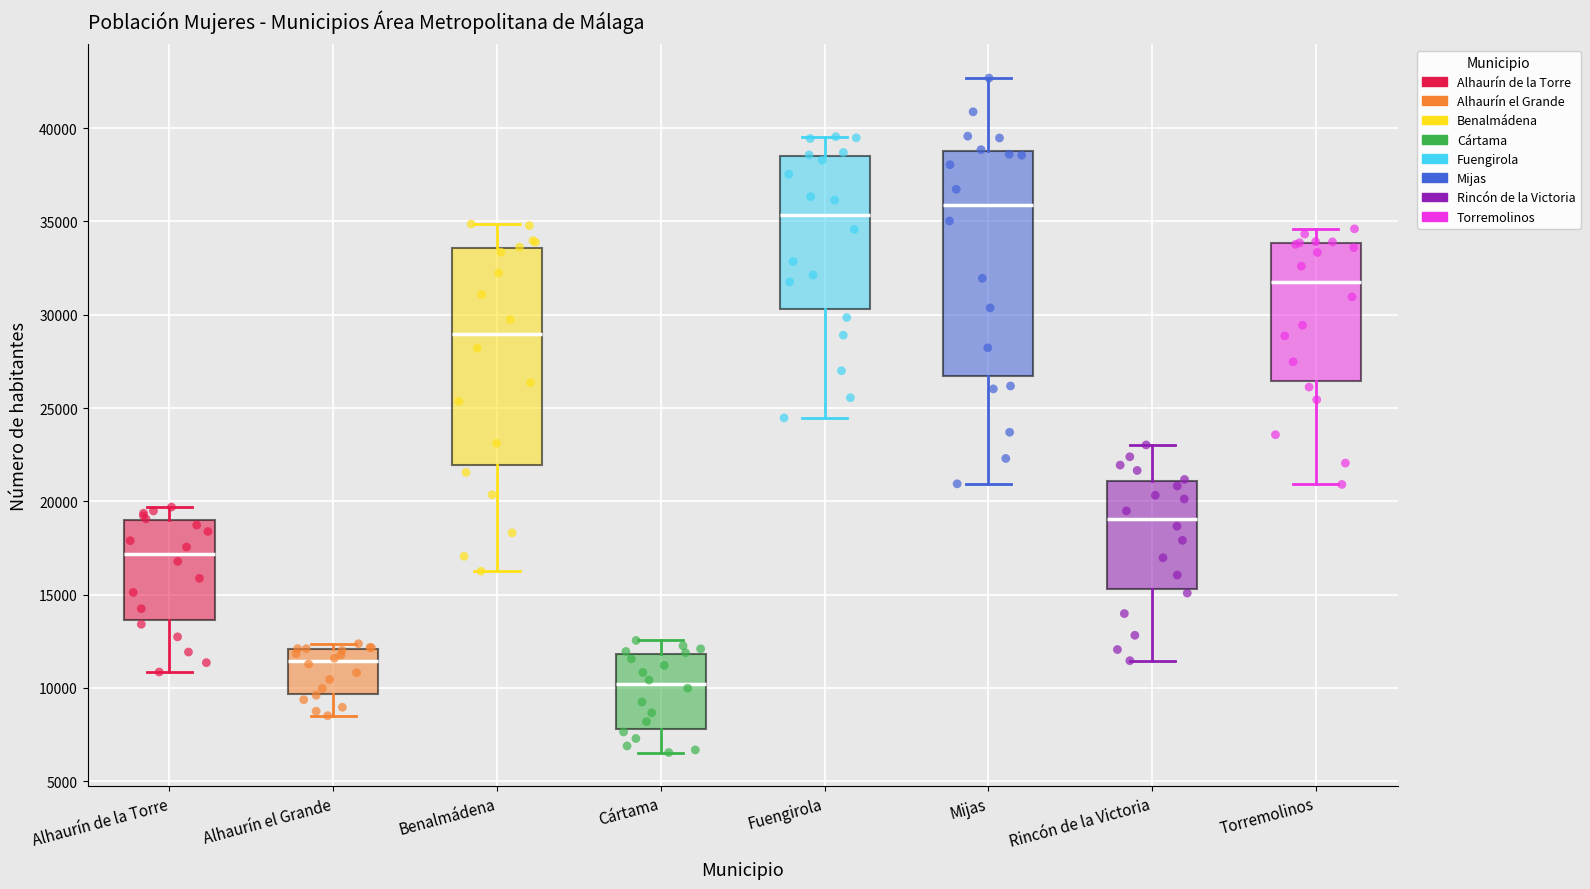

Which box's median line is the highest?

Mijas